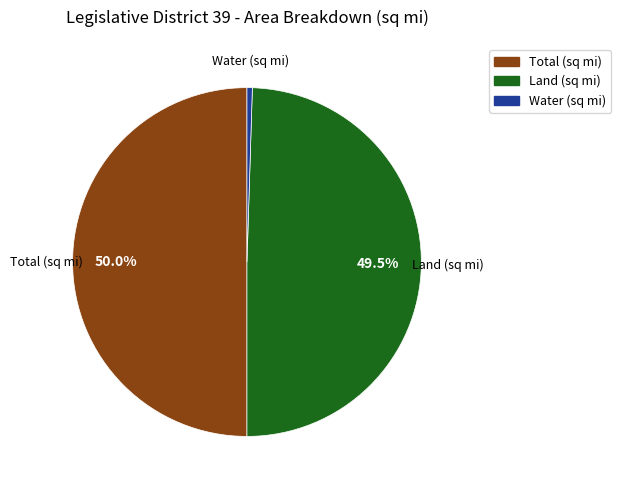

To the nearest percent, what is the average slice percentage?

33%